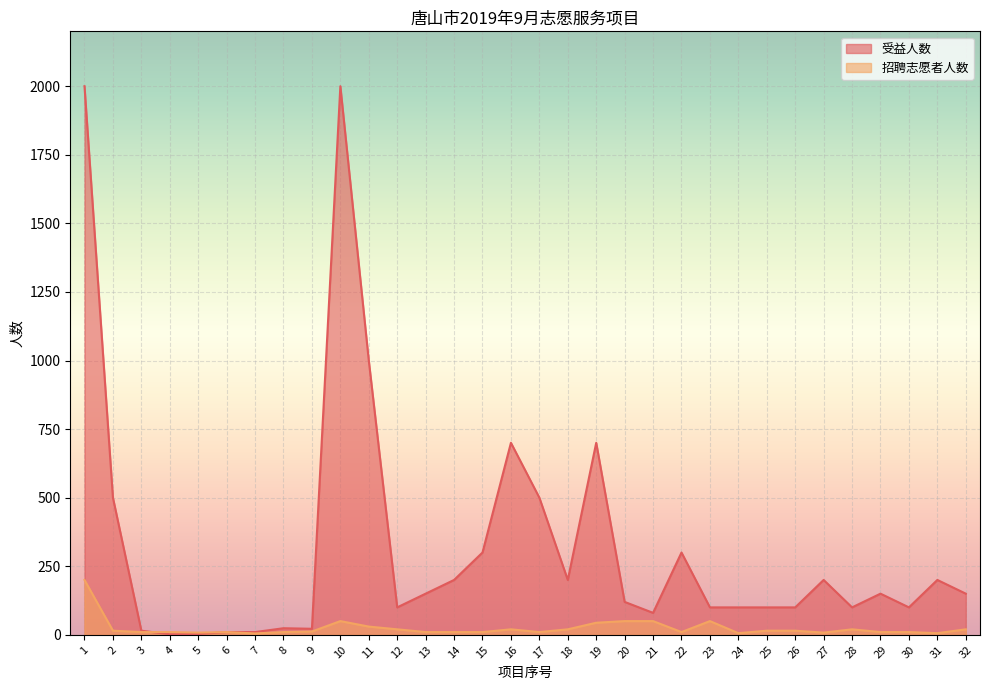

What is the maximum value for 受益人数?

2000